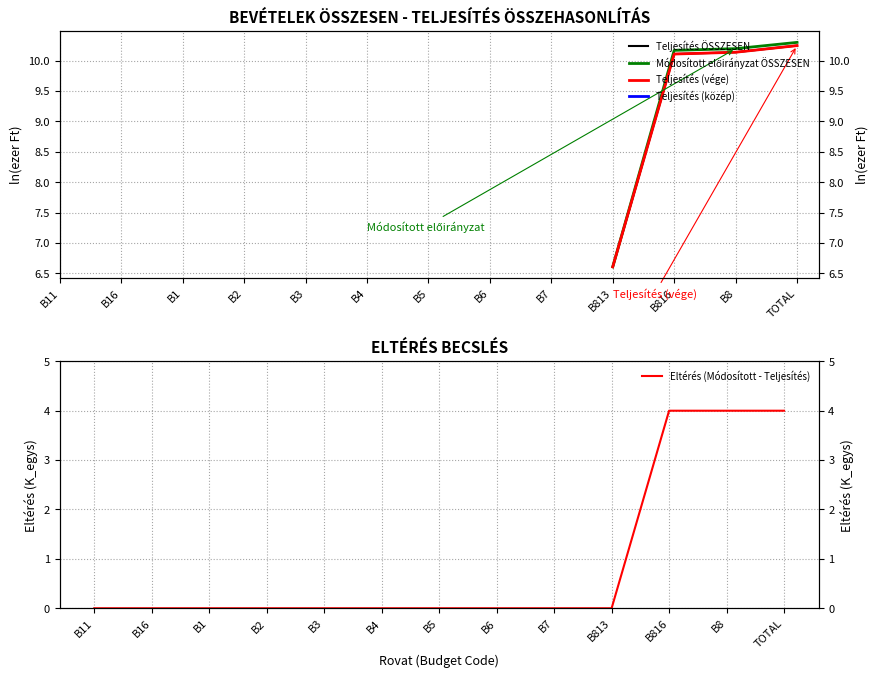

Does the chart display data point markers on the line(s)?

No